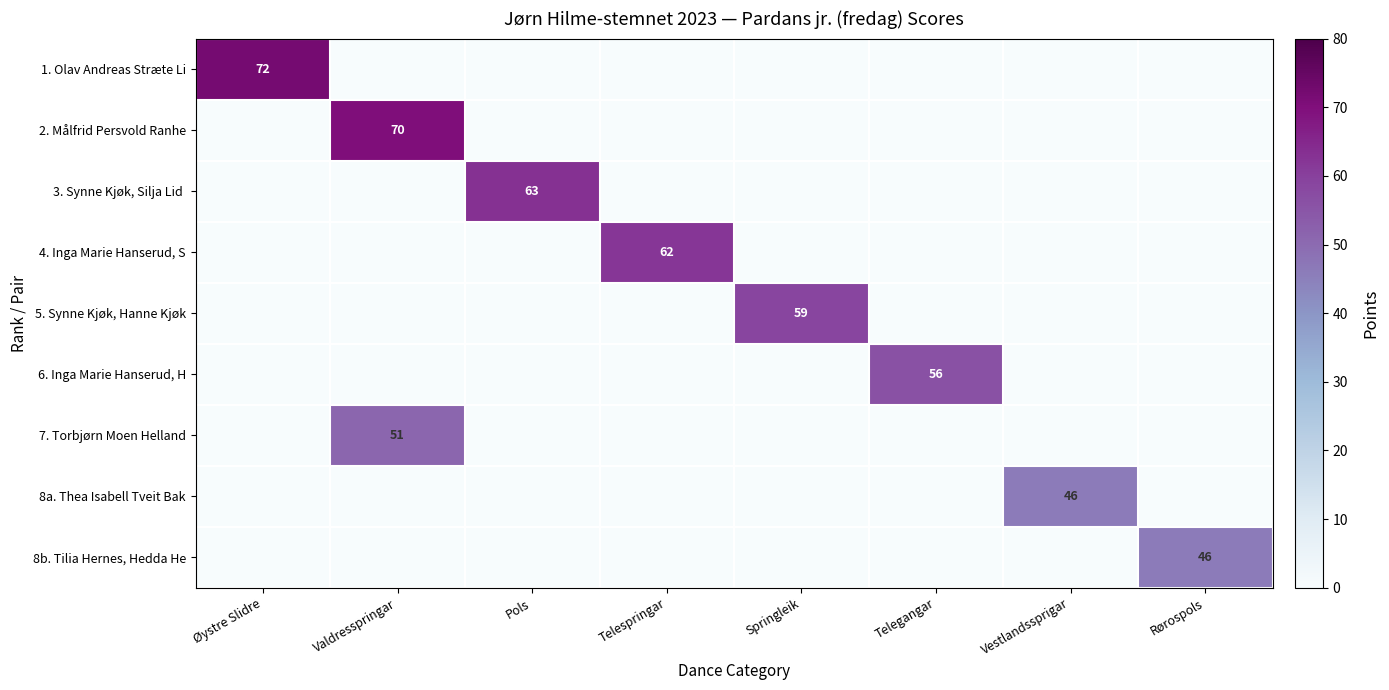

How many data points does each series have?

8